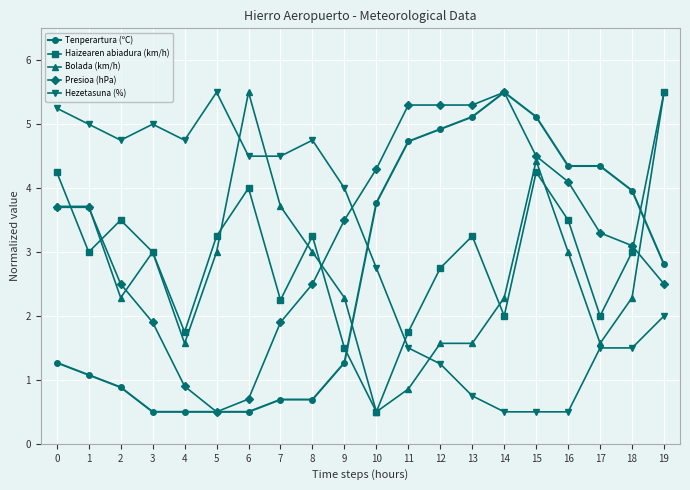

True or false: Hezetasuna (%) has more than 1 interior local peaks.

True